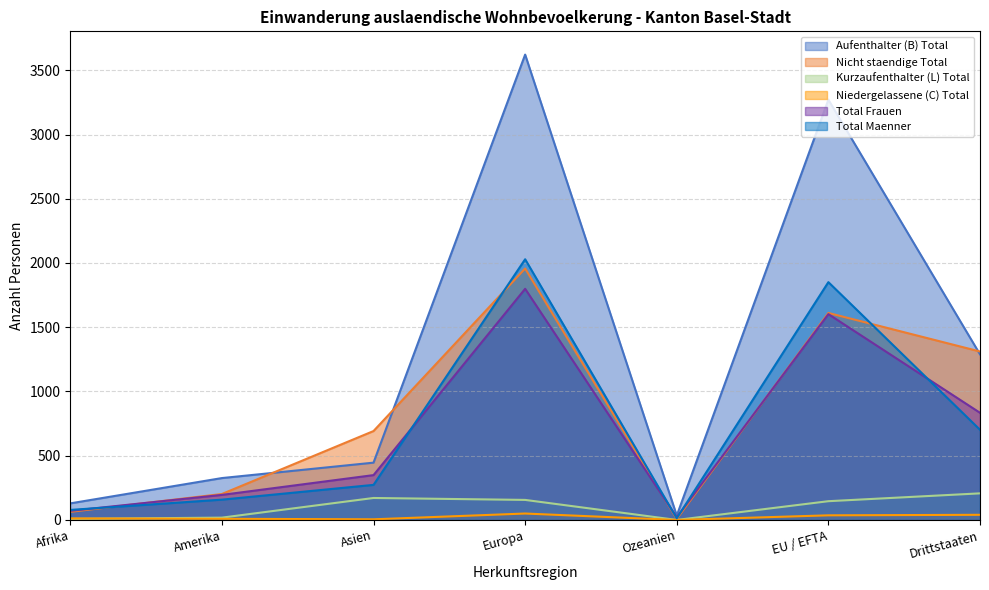

What is the total value across all series at Afrika?

361